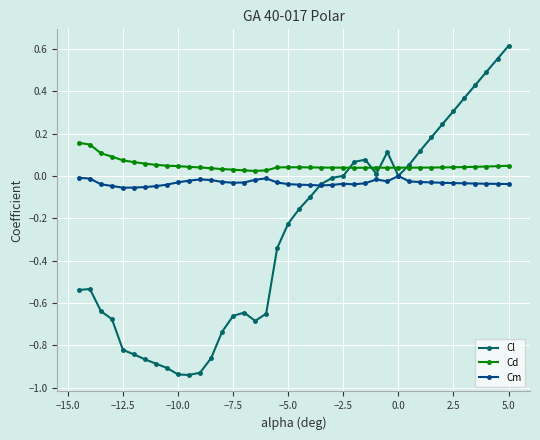

Rank the series by their maximum value, from lowest to highest.

Cm, Cd, Cl